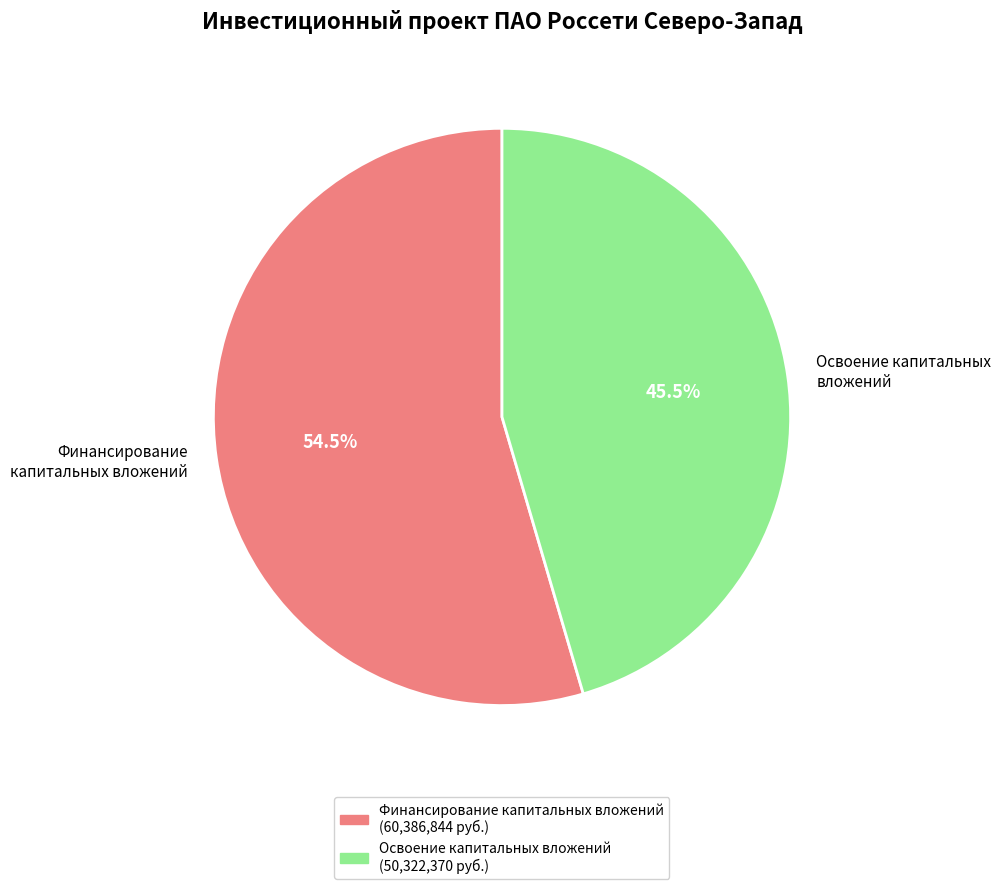

Is there any slice that represents more than half of the pie?

Yes